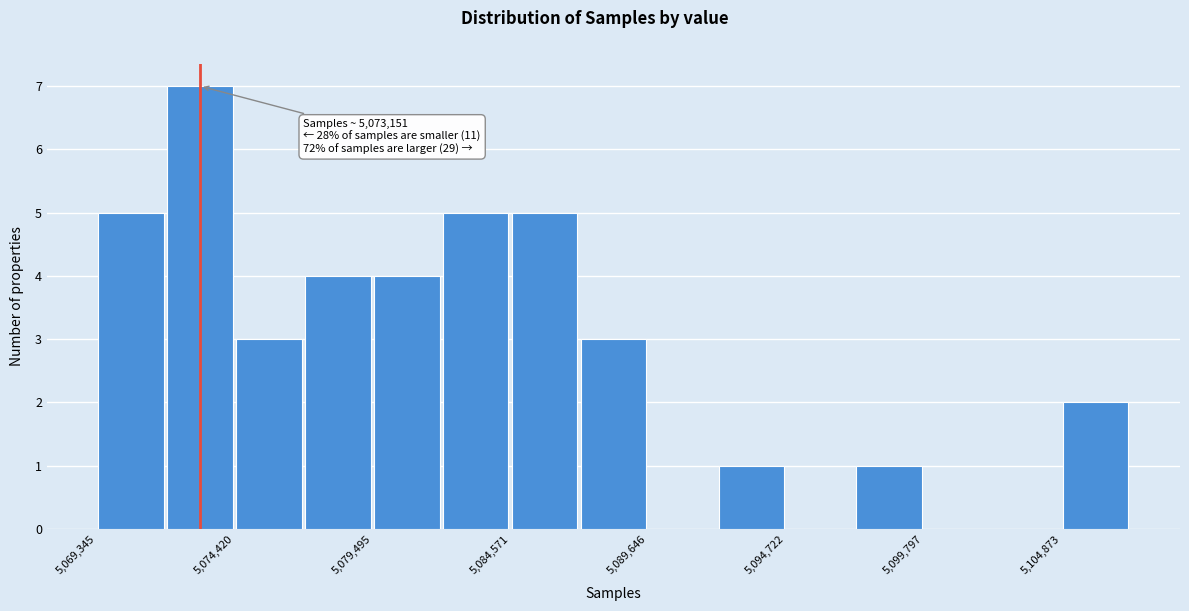

Around what value on the x-axis is the tallest bar? Give the approximate position of its centre, as read against the axis.

5073000